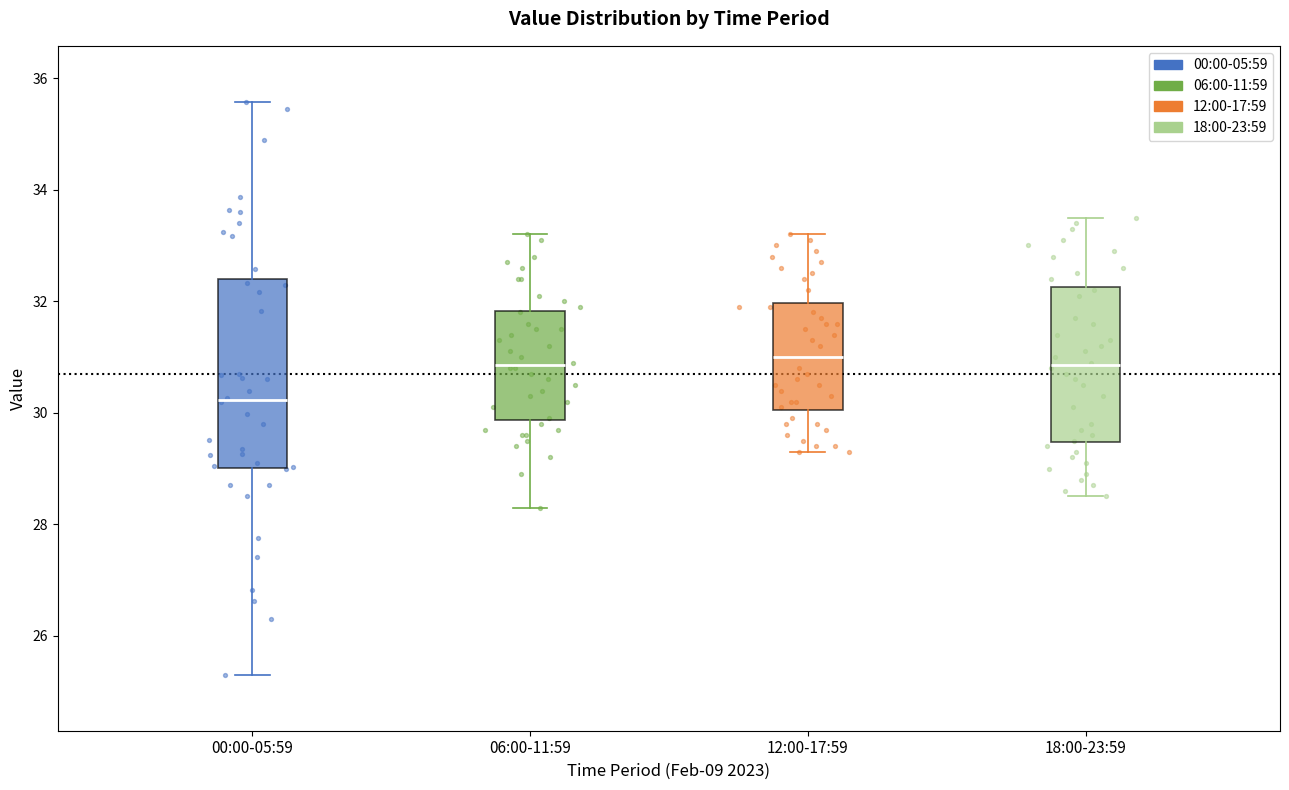

Comparing the boxes themselves (not the whiskers), which one is the tallest?

00:00-05:59